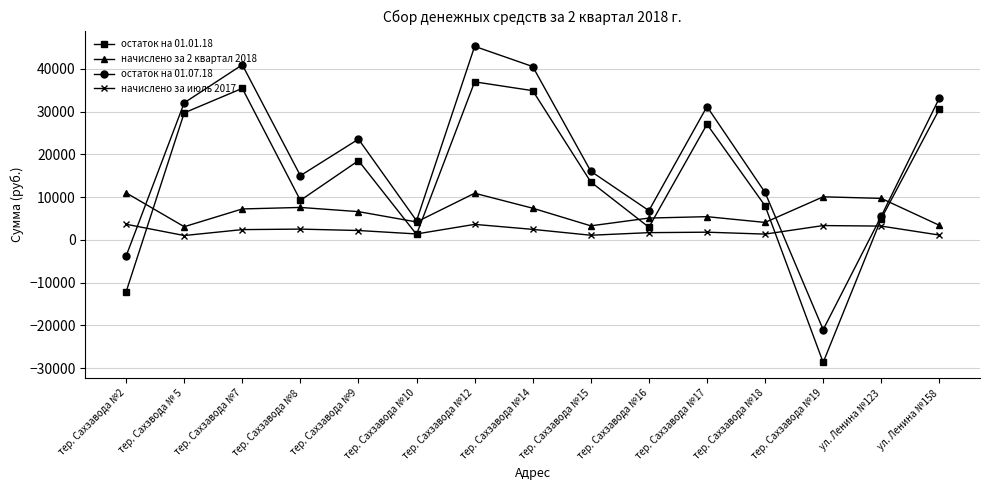

What is the total value across all series at тер. Сахзавода №8?

34439.1